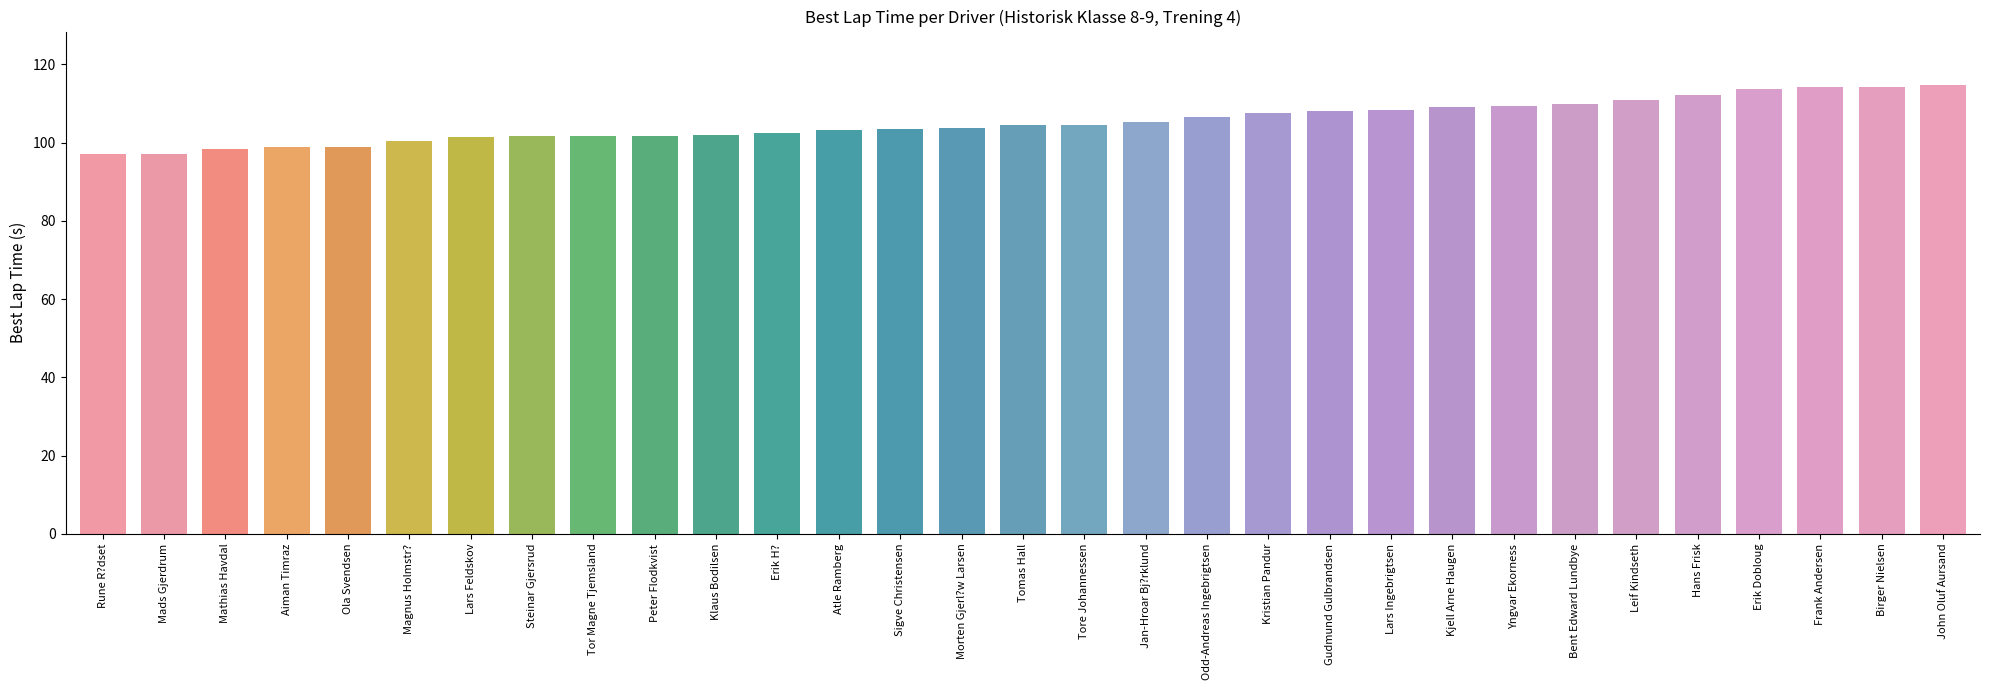

What is the label of the 9th bar from the left?

Tor Magne Tjemsland